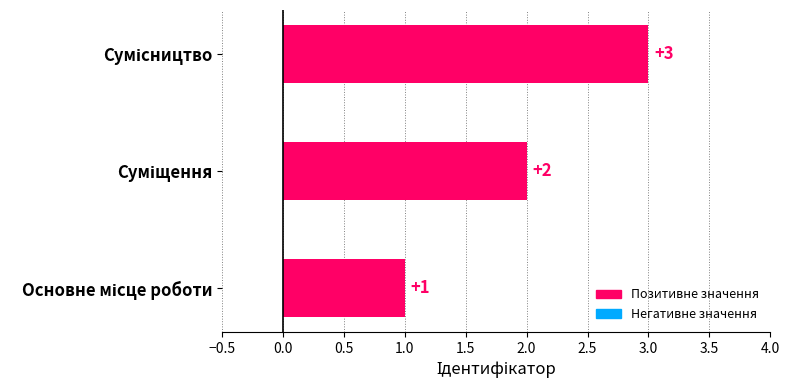

Does the chart contain any negative values?

No